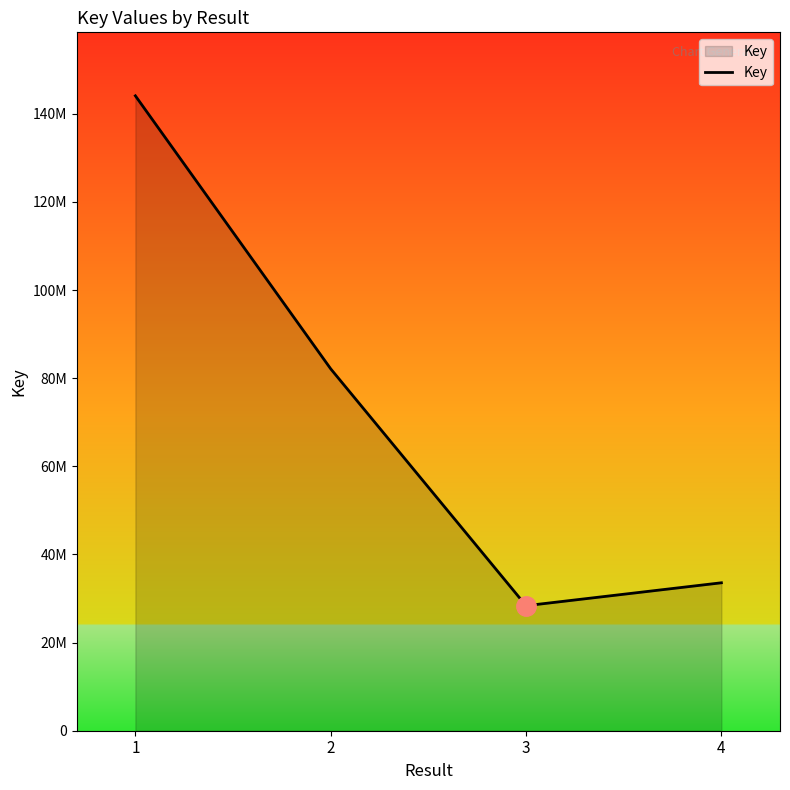

What is the sum of the values at 3 and 1?

172455178